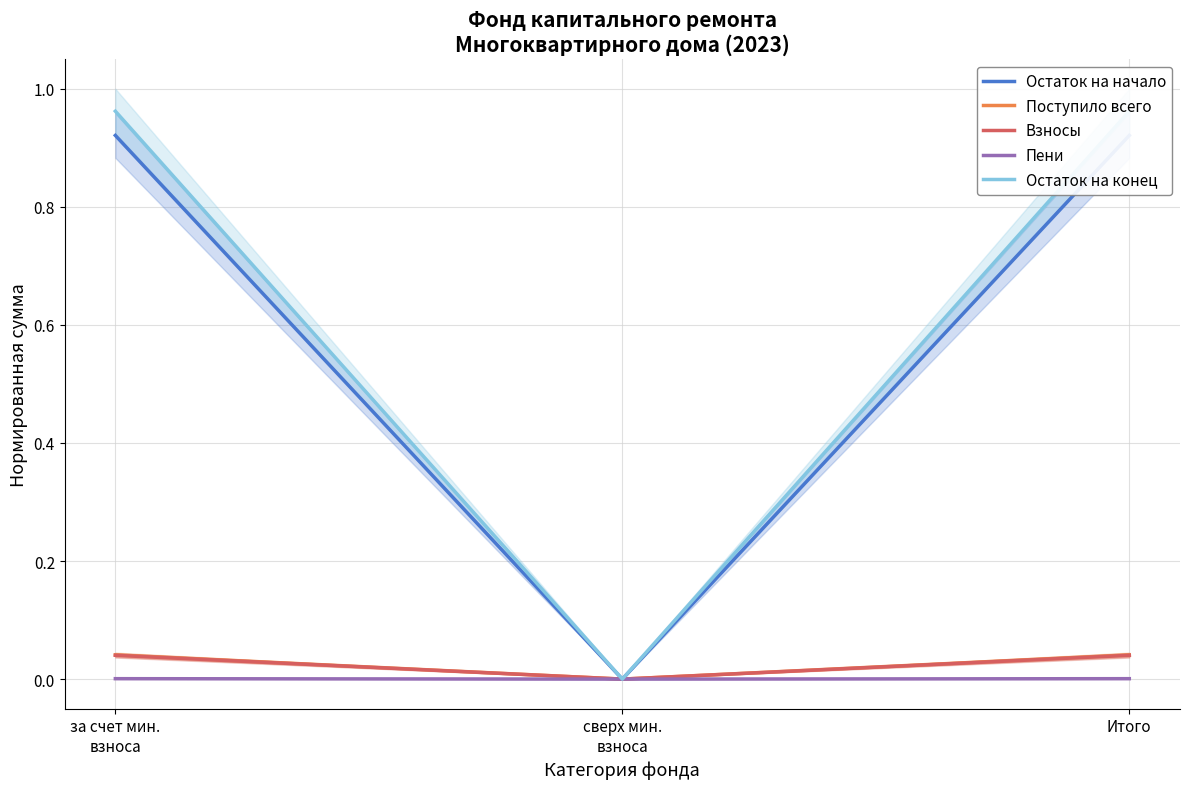

The value of Поступило всего at за счет мин.
взноса is 0.0. True or false?

True